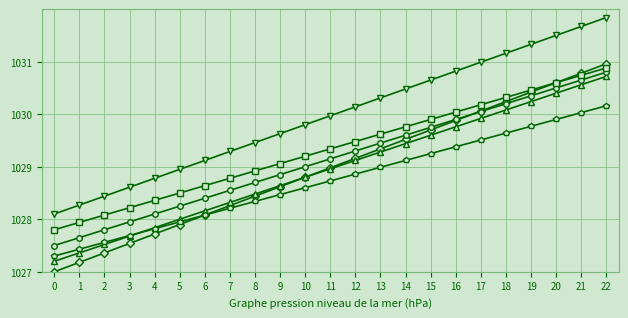

What is the total value across all series at 14?

6177.9